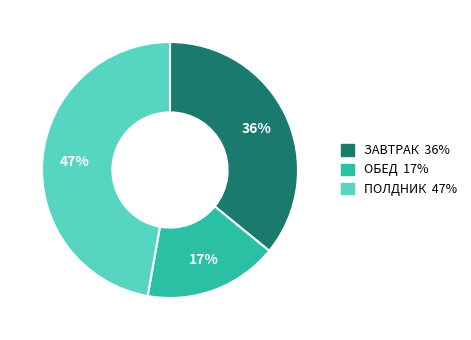

To the nearest percent, what is the combined percentage of ПОЛДНИК and ОБЕД?

64%